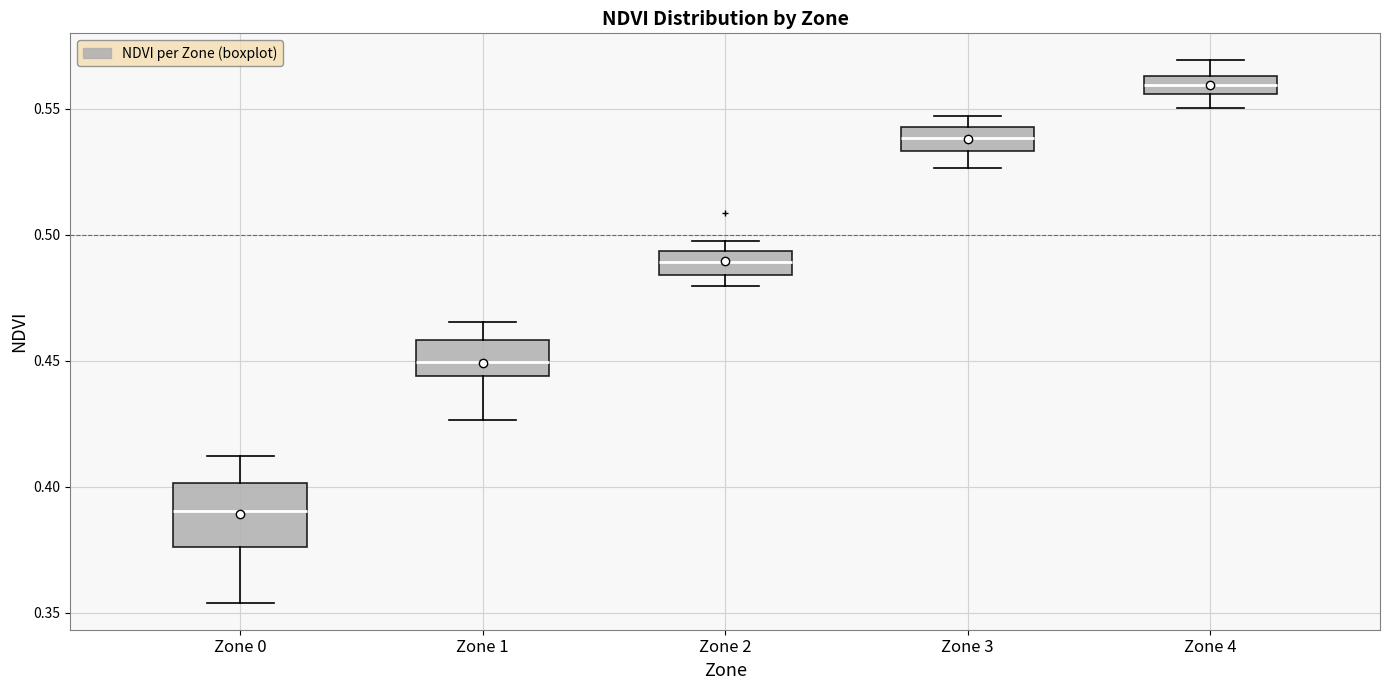

Comparing the boxes themselves (not the whiskers), which one is the tallest?

Zone 0